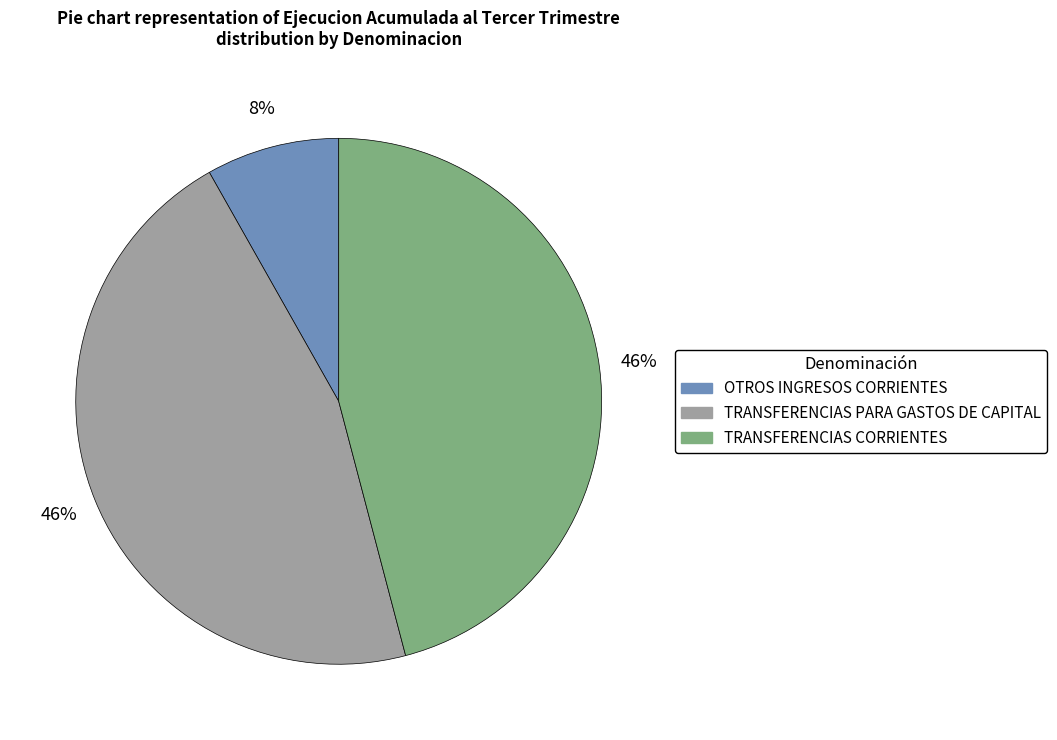

Count the number of slices in the pie.

3